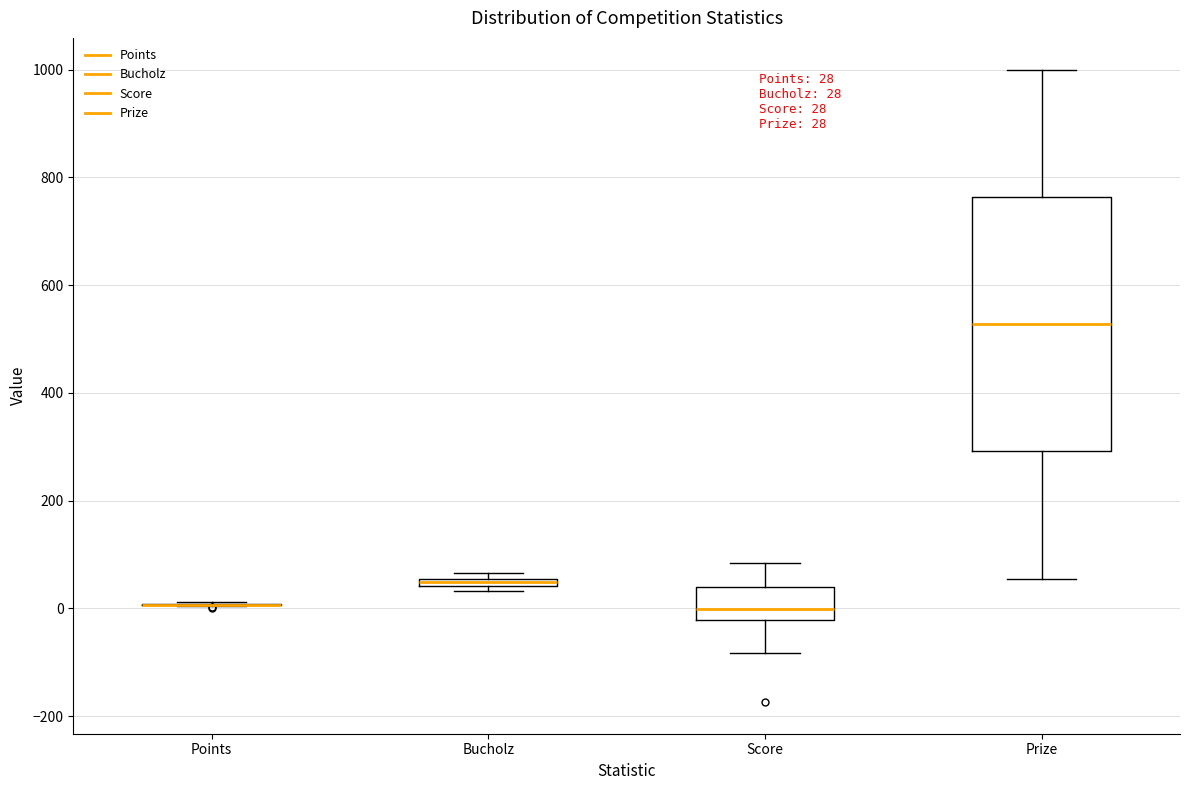

Comparing the boxes themselves (not the whiskers), which one is the tallest?

Prize